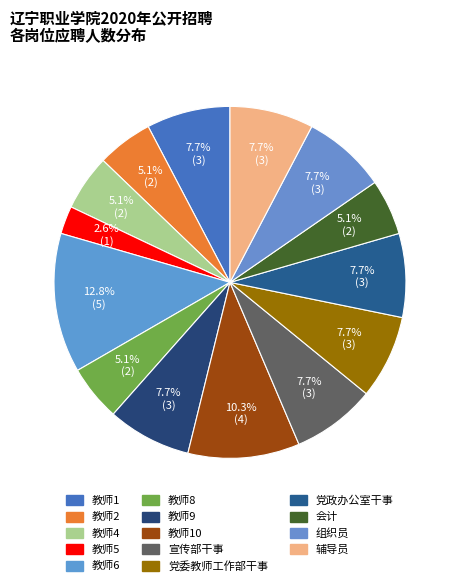

To the nearest percent, what is the difference between the largest and smallest slice percentages?

10%